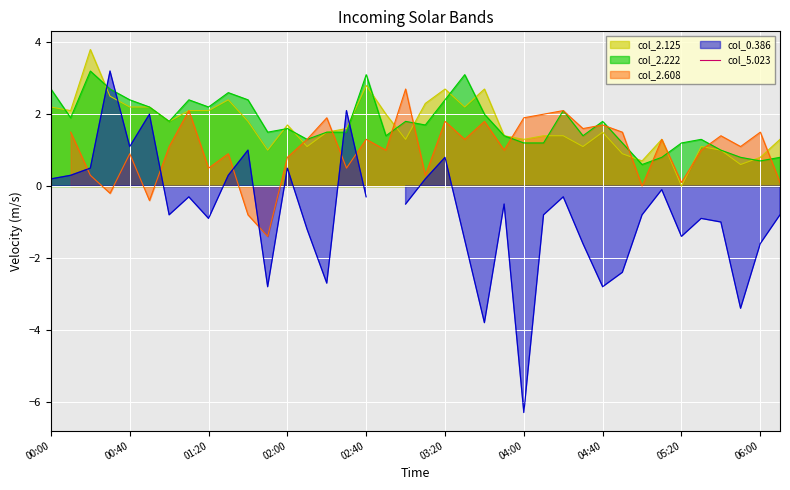

What is the highest value of the col_2.125 series?

3.8